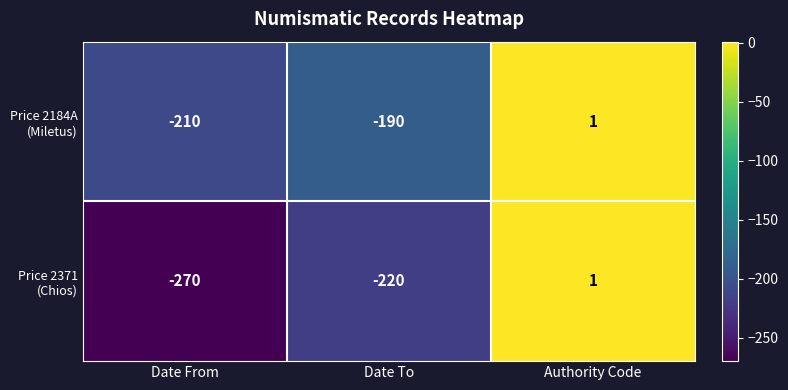

What is the smallest value displayed?

-270